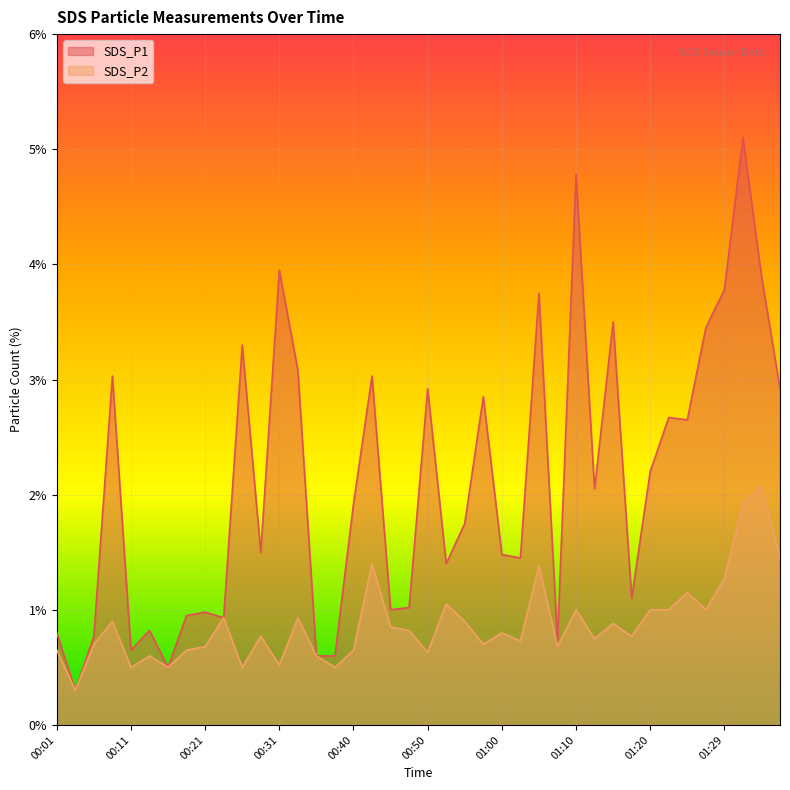

What is the maximum value shown in the chart?

5.1